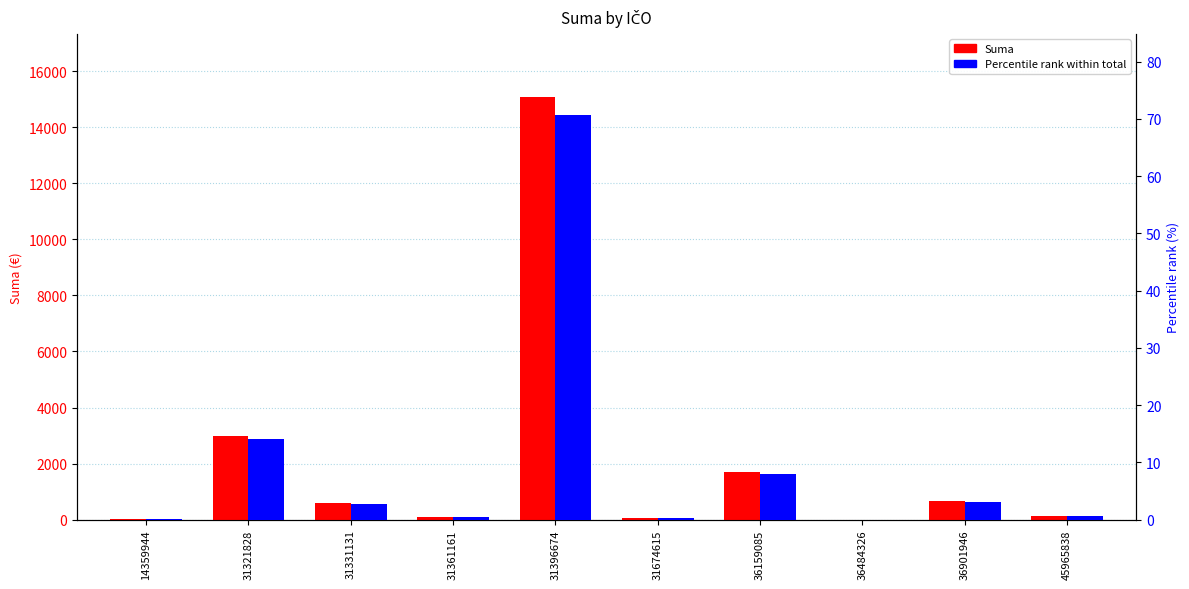

What is the difference between the highest and lowest values at 31396674?

14998.9